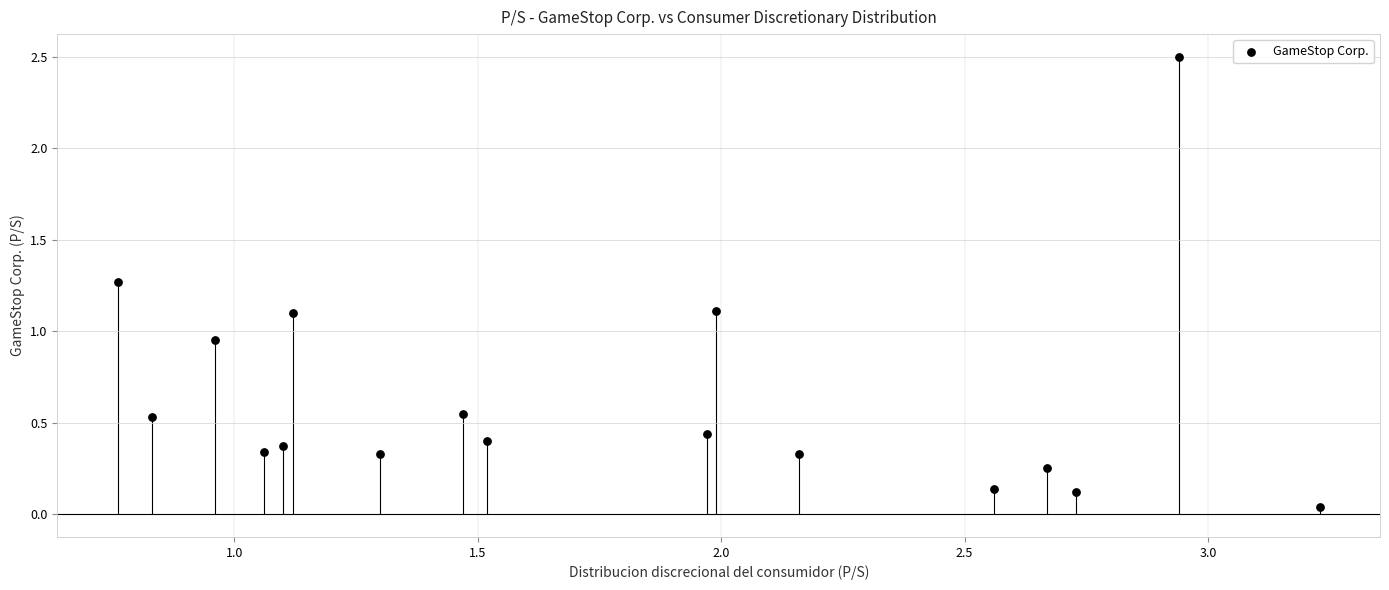

What is the range of Y values (max minus min)?

2.5